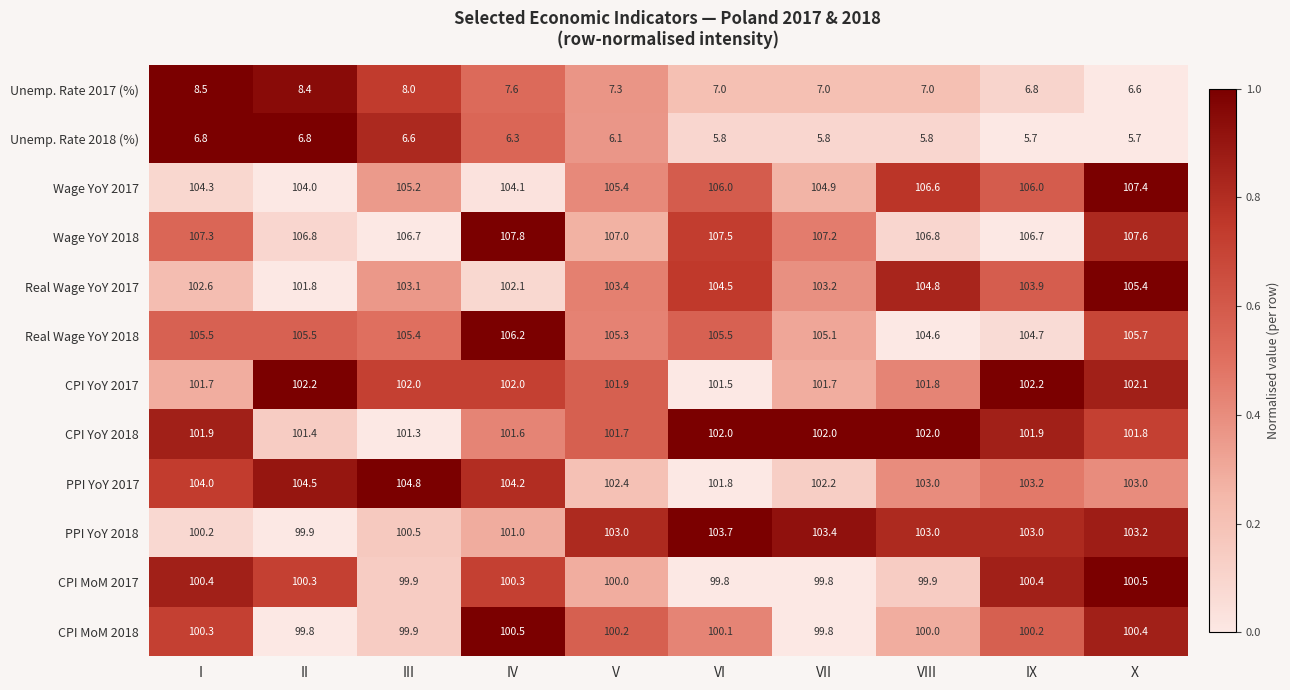

Which series has the widest spread of values?

PPI YoY 2018